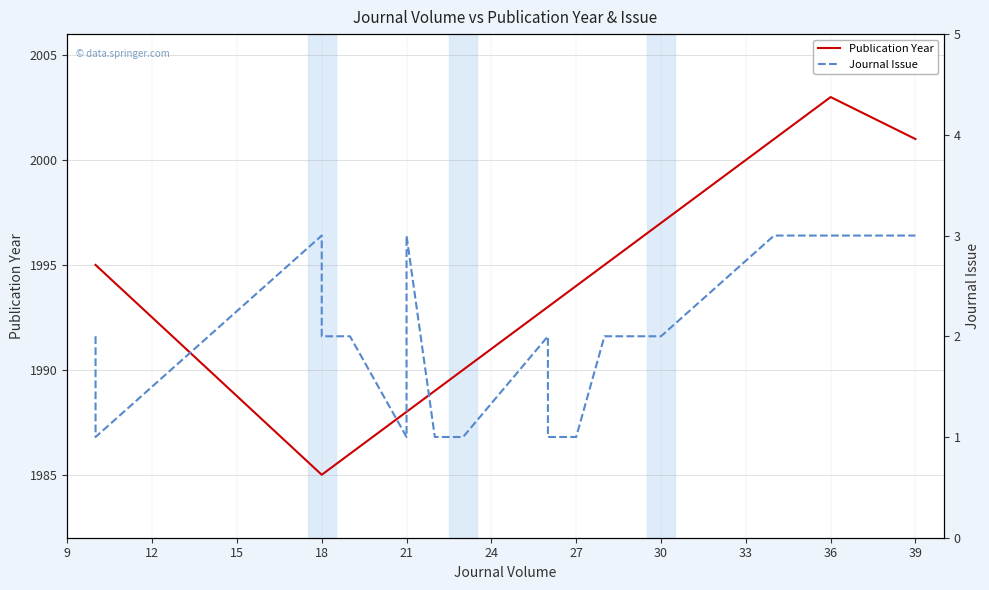

How many series are shown in this chart?

2